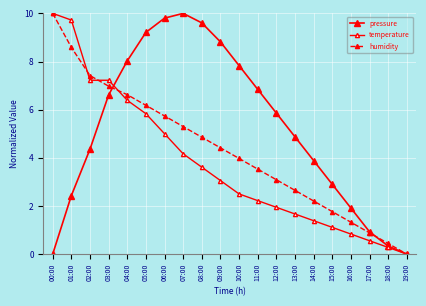

Is this an area chart (filled region under the line)?

No